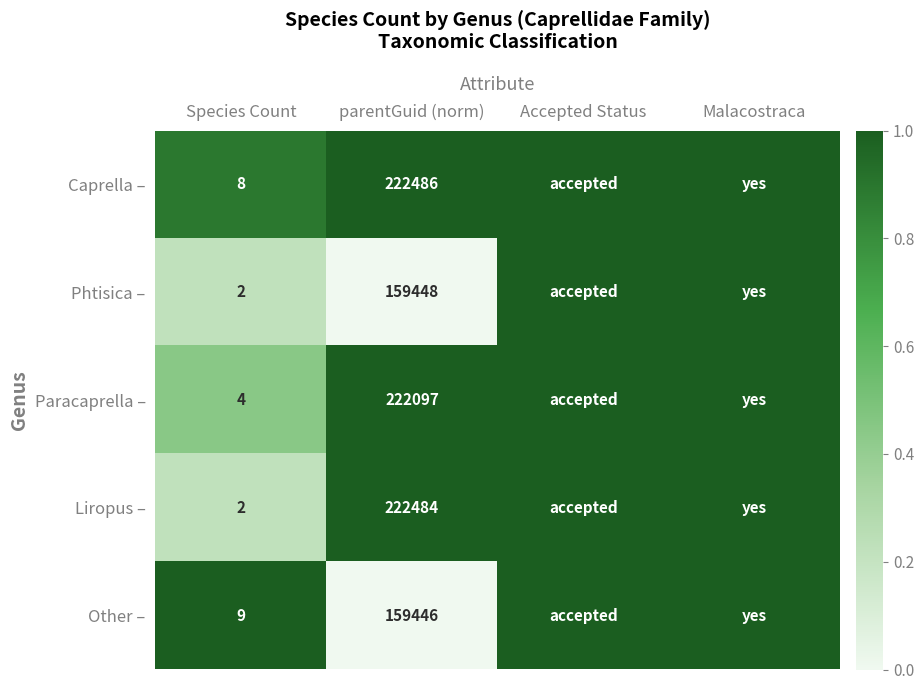

At which category does the chart reach its minimum across all series?

parentGuid (norm)